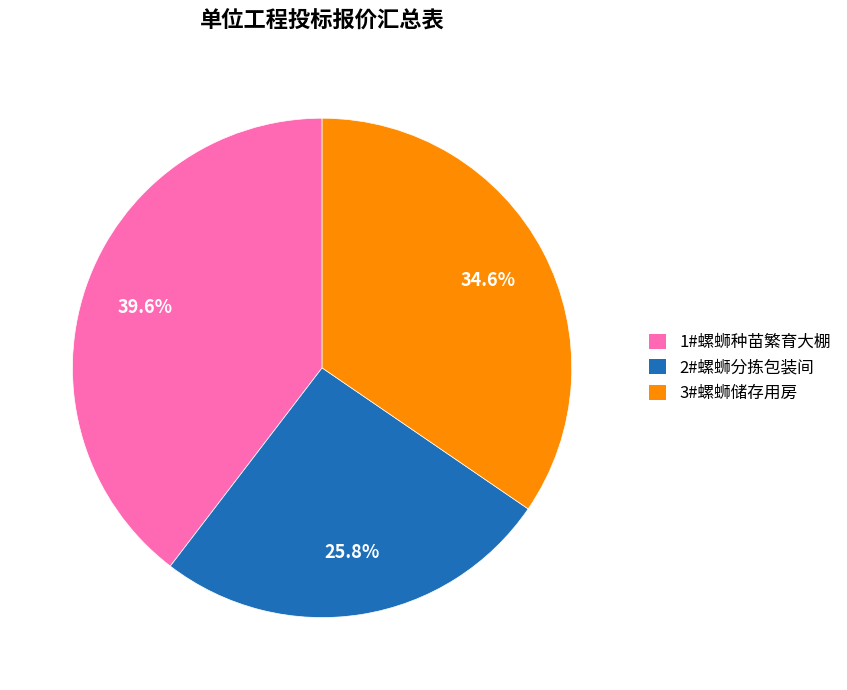

To the nearest percent, what is the difference between the 1#螺蛳种苗繁育大棚 and 2#螺蛳分拣包装间 slice percentages?

14%